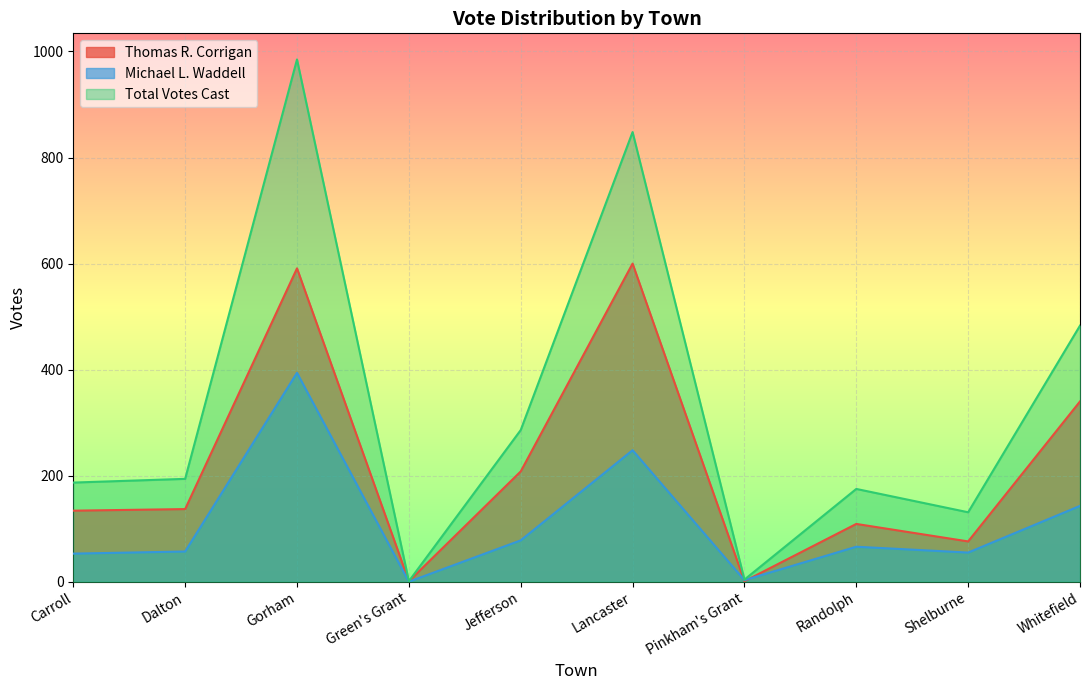

Does the chart display data point markers on the line(s)?

No